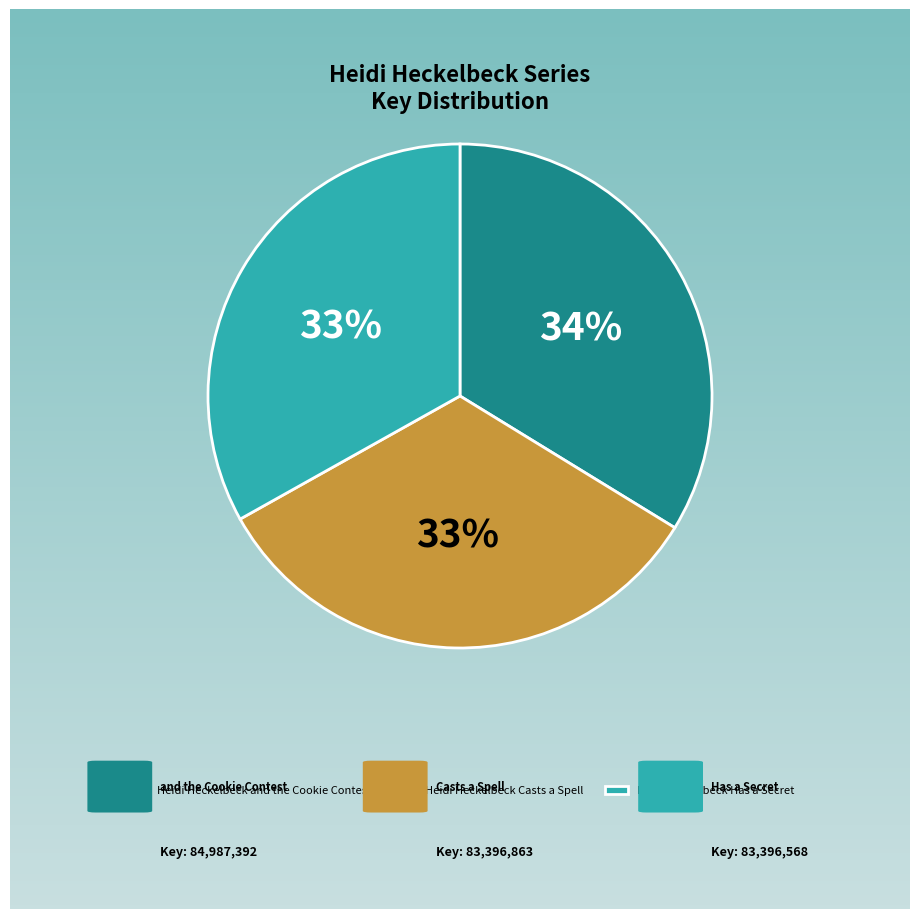

Between Heidi Heckelbeck and the Cookie Contest and Heidi Heckelbeck Casts a Spell, which is larger?

Heidi Heckelbeck and the Cookie Contest